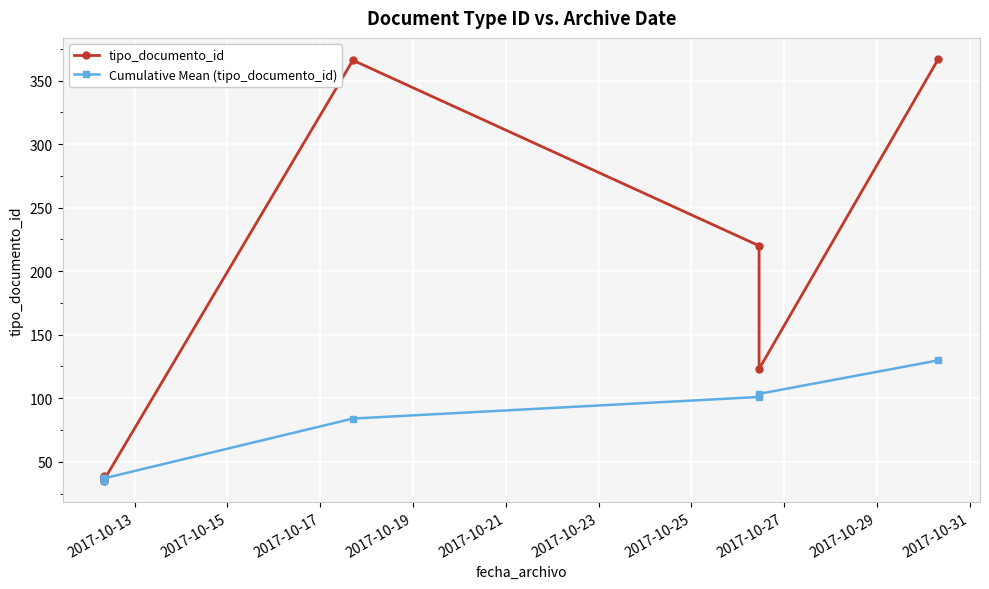

At which category is the sum across all series the highest?

2017-10-31